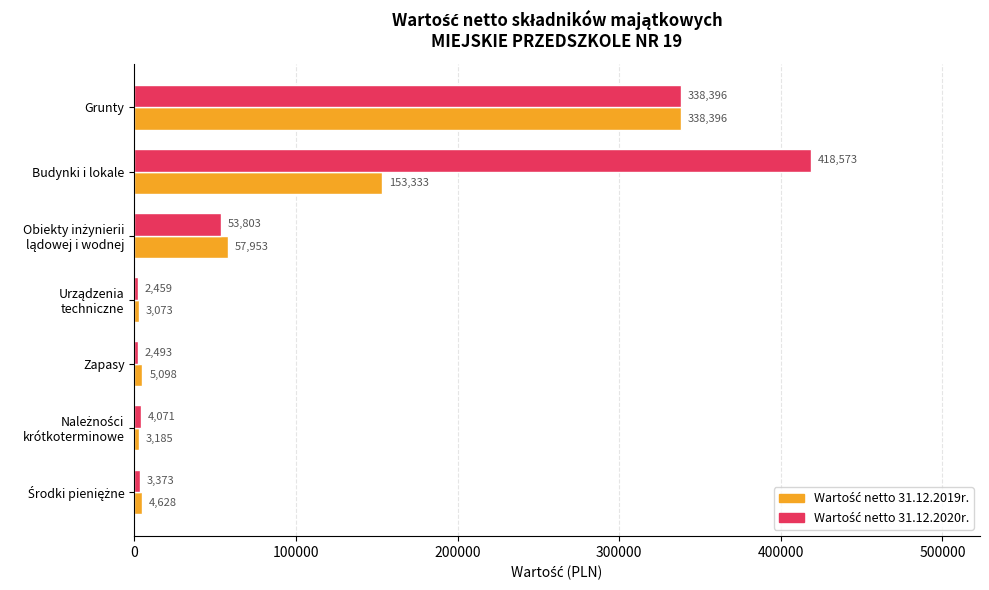

What is the total value across all series at Zapasy?

7591